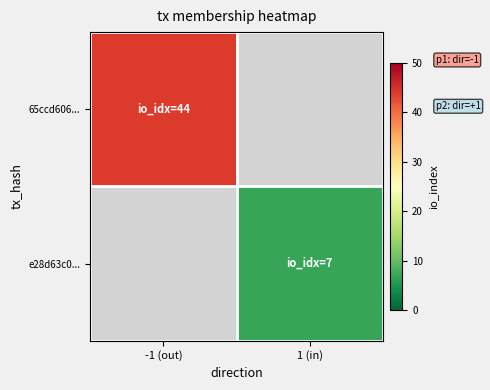

How many values in e28d63c0... are above zero?

1